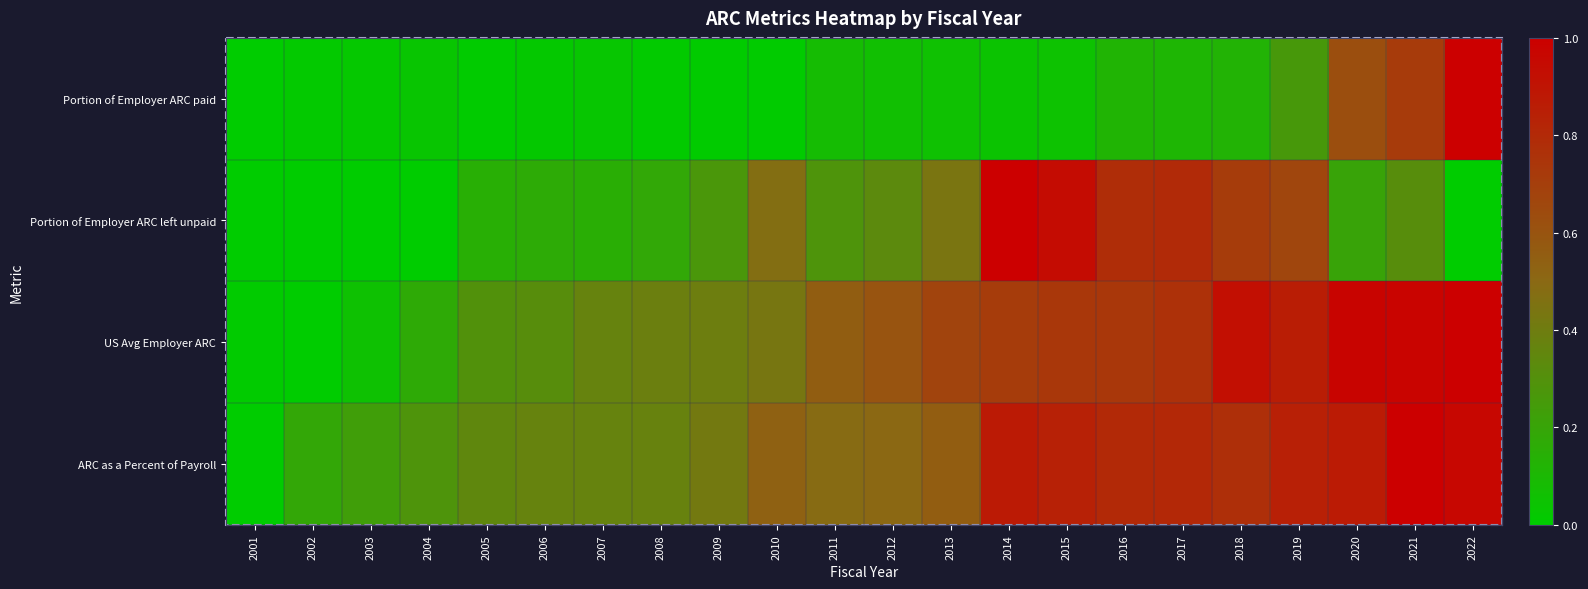

Between 2006 and 2013, which is larger?

2013